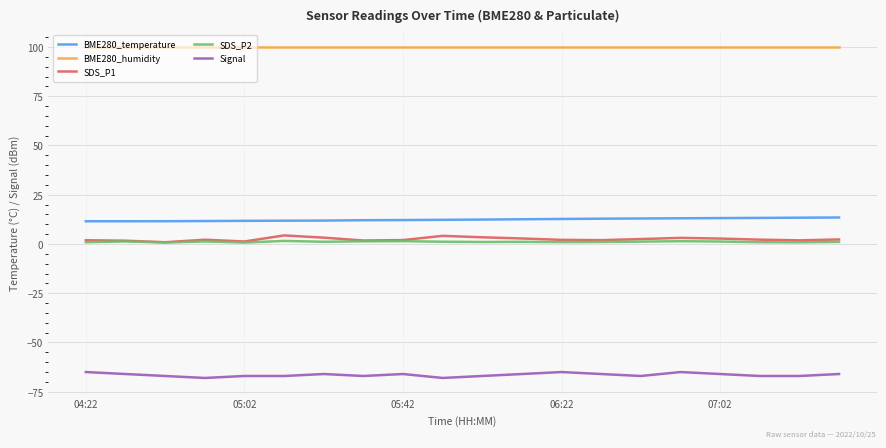

True or false: BME280_temperature and SDS_P2 cross at least once.

False